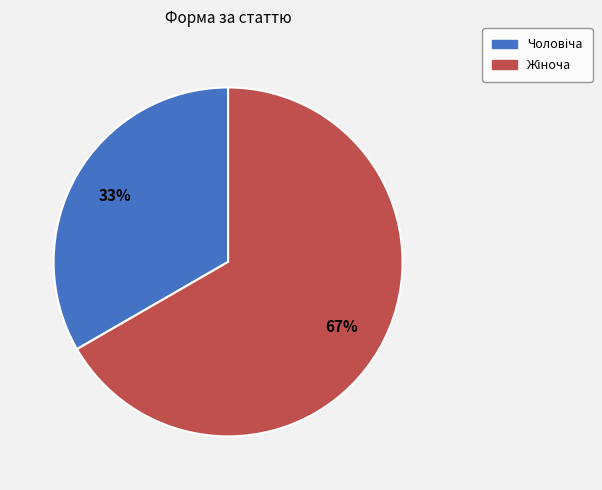

Does any single category account for the majority?

Yes